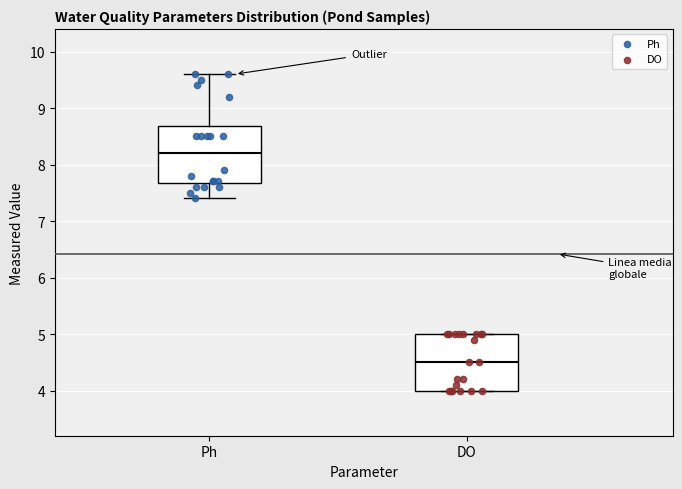

Which box has the highest median line?

Ph